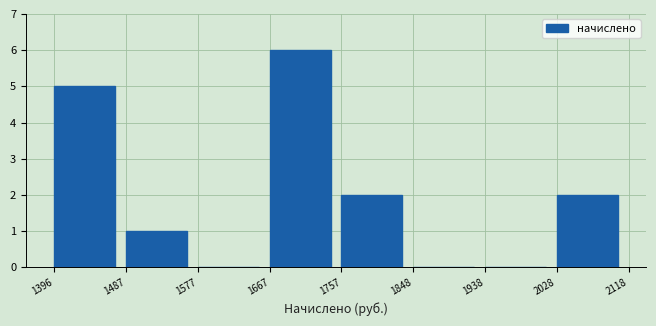

Which range on the x-axis has the tallest bar?

1667 to 1757